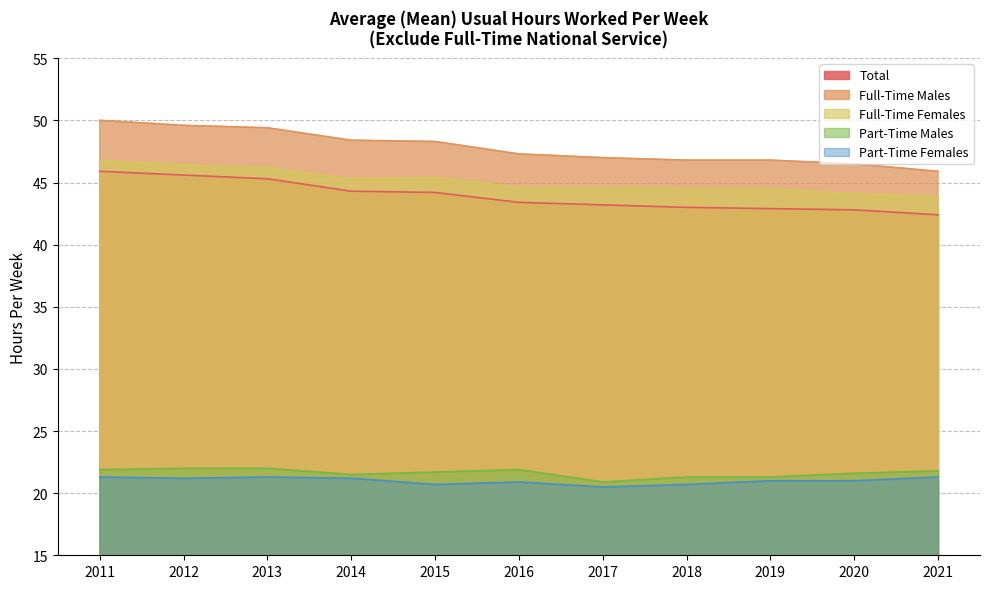

What are all the series names shown in the legend?

Total, Full-Time Males, Full-Time Females, Part-Time Males, Part-Time Females